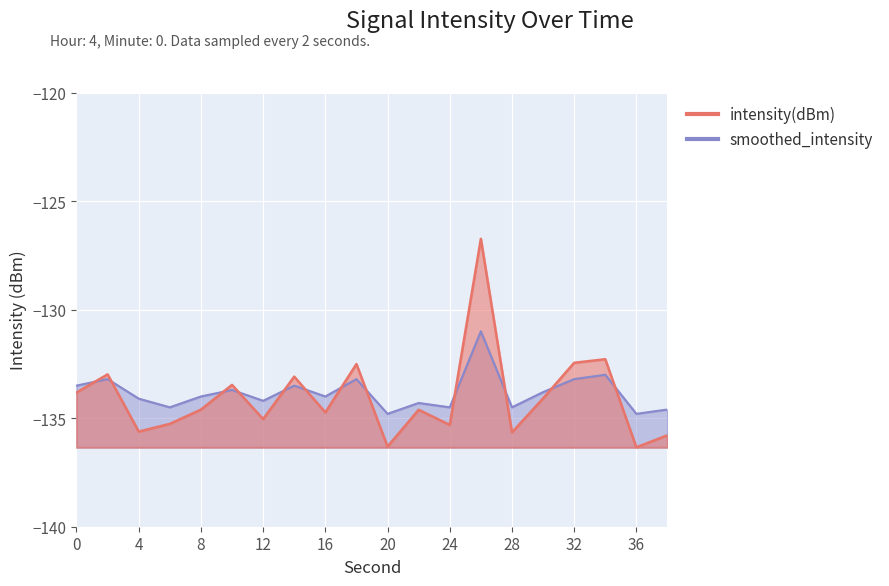

The smoothed_intensity series shows -131.0 at 26. True or false?

True